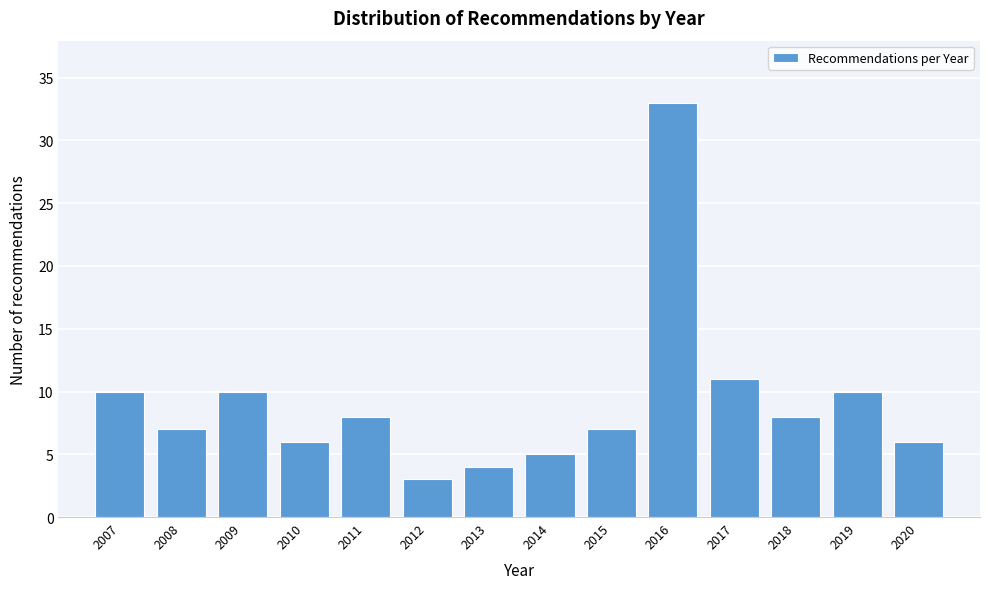

Reading right to left, list all the values displayed in this chart.

2020=6	2019=10	2018=8	2017=11	2016=33	2015=7	2014=5	2013=4	2012=3	2011=8	2010=6	2009=10	2008=7	2007=10